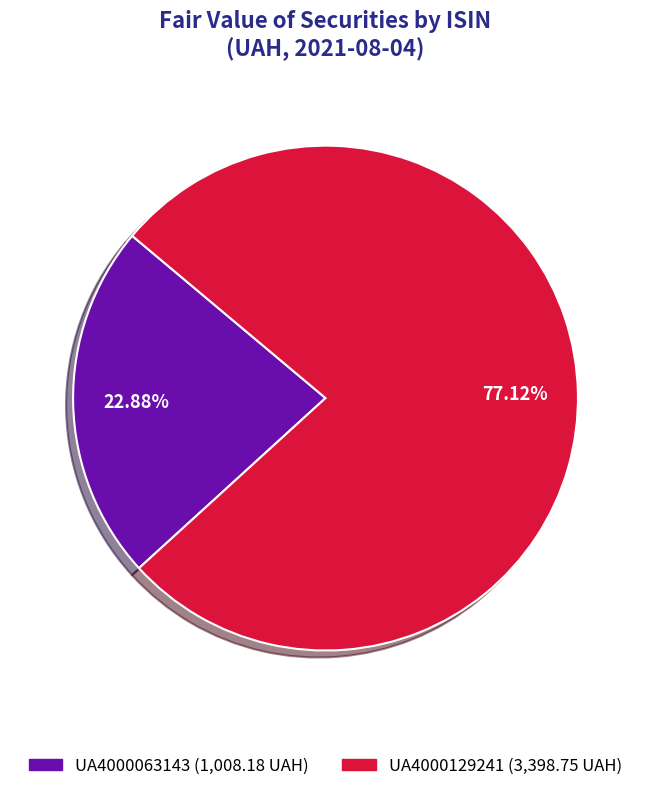

Rank the categories by value from lowest to highest.

UA4000063143, UA4000129241